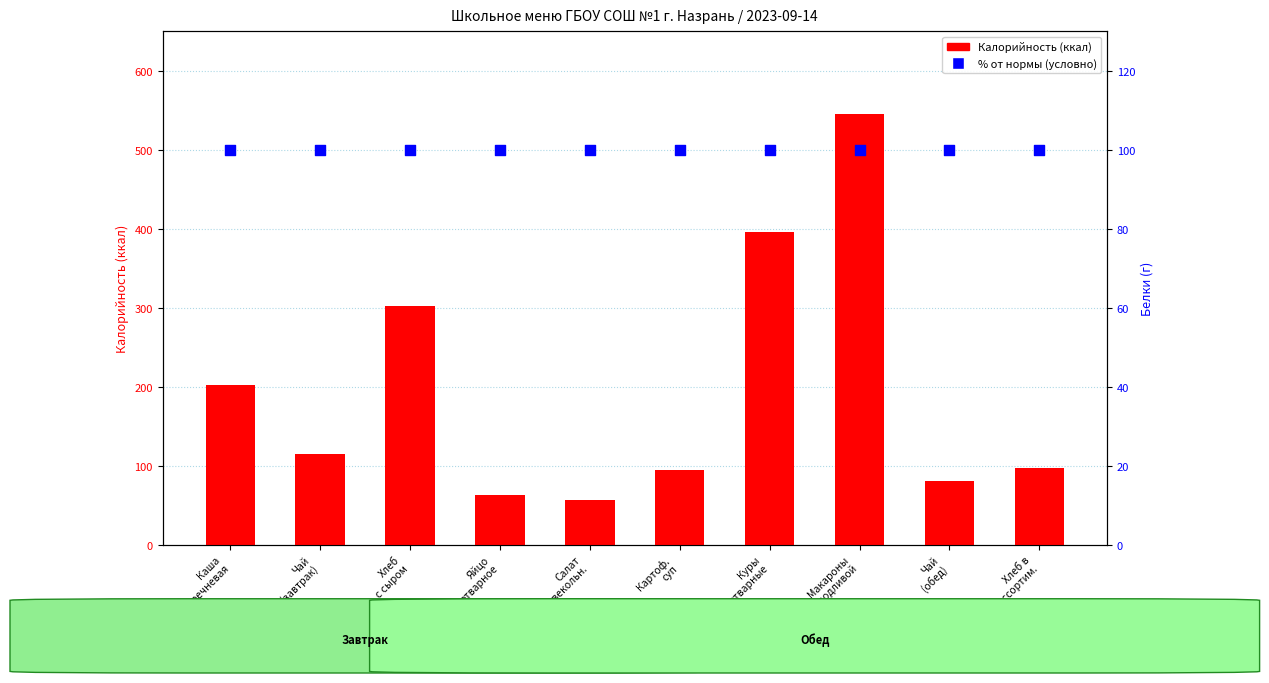

Which series contains the lowest Y value?

Калорийность